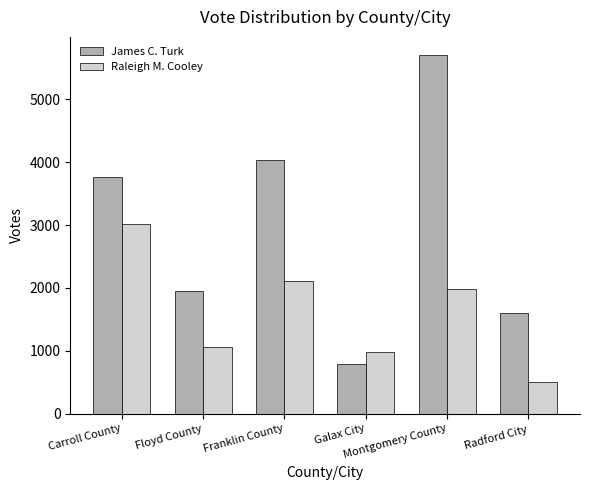

At Galax City, list the series in order from smallest to largest.

James C. Turk, Raleigh M. Cooley